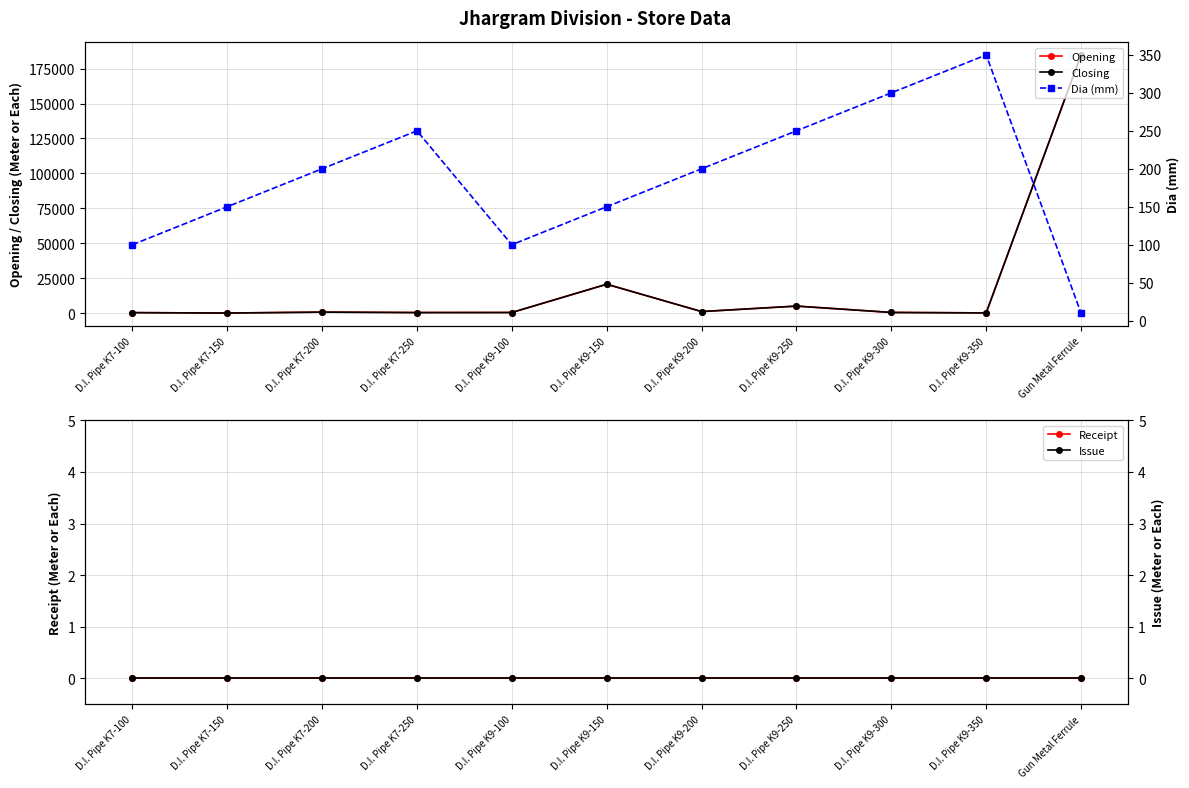

At which category does the chart reach its peak across all series?

Gun Metal Ferrule